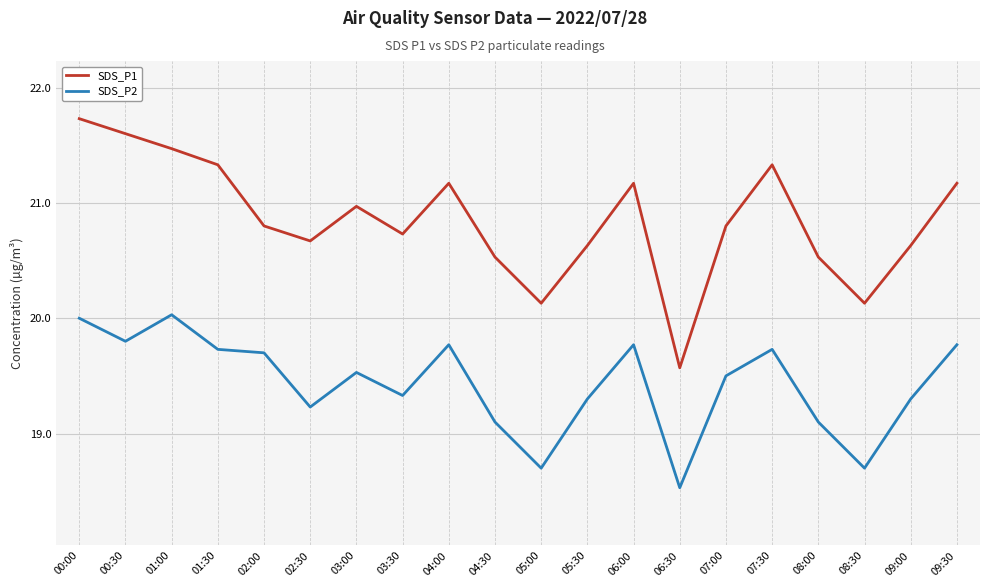

What position from the left is 08:00?

17